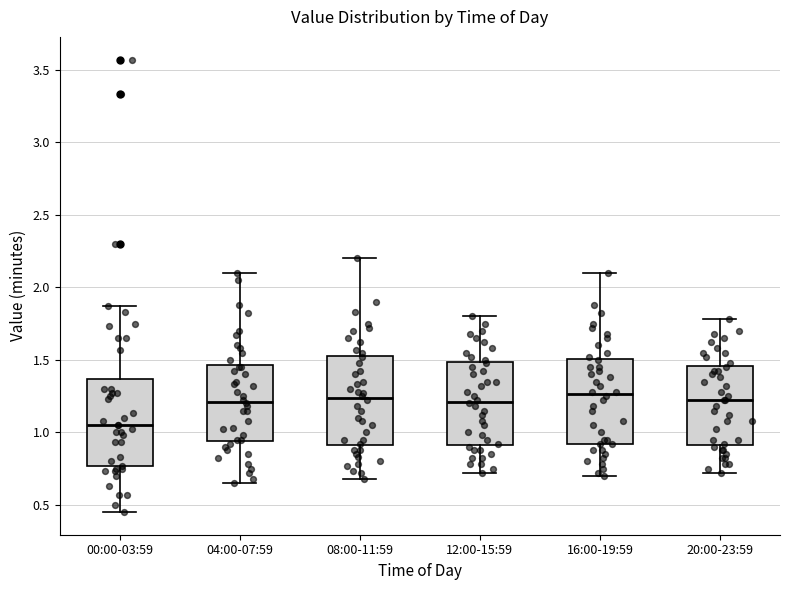

Where is the lower edge of the box for 08:00-11:59 on the y-axis? The values are not printed on the chart, so give them approximately, as read against the axis.

0.90